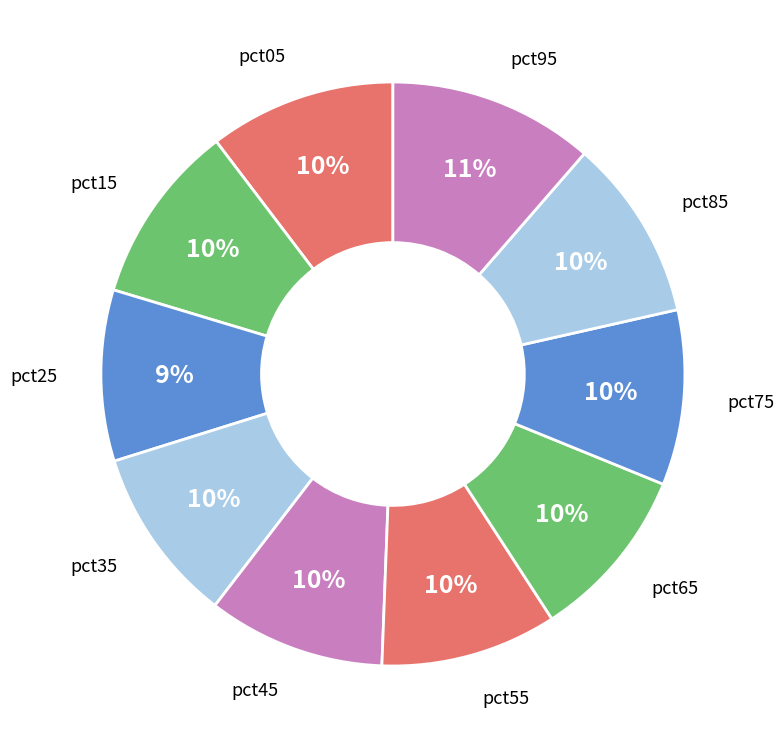

Count the number of slices in the pie.

10